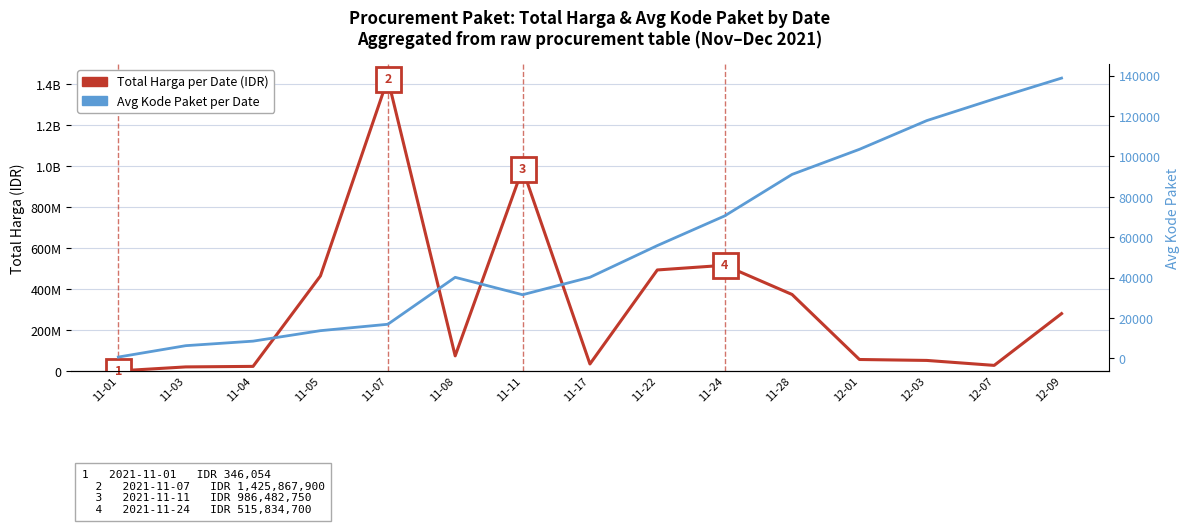

Which series changed the most between 11-17 and 12-09?

Total Harga per Date (IDR)